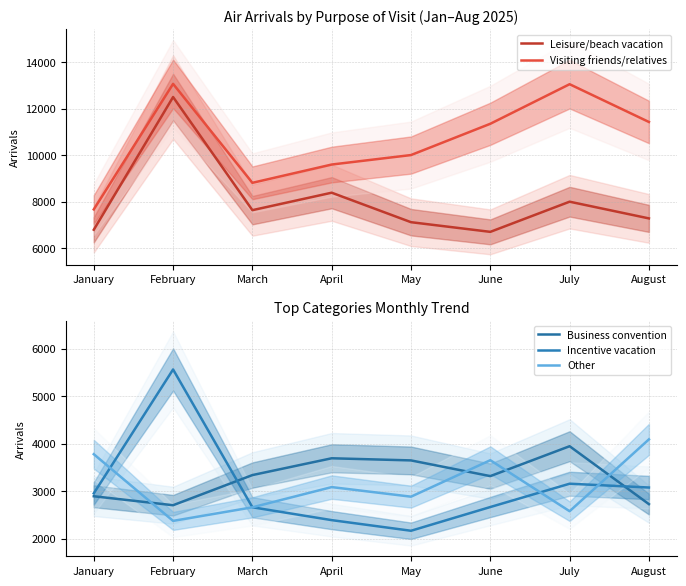

In Business convention, how many points are lower than both neighbors (excluding endpoints)?

2